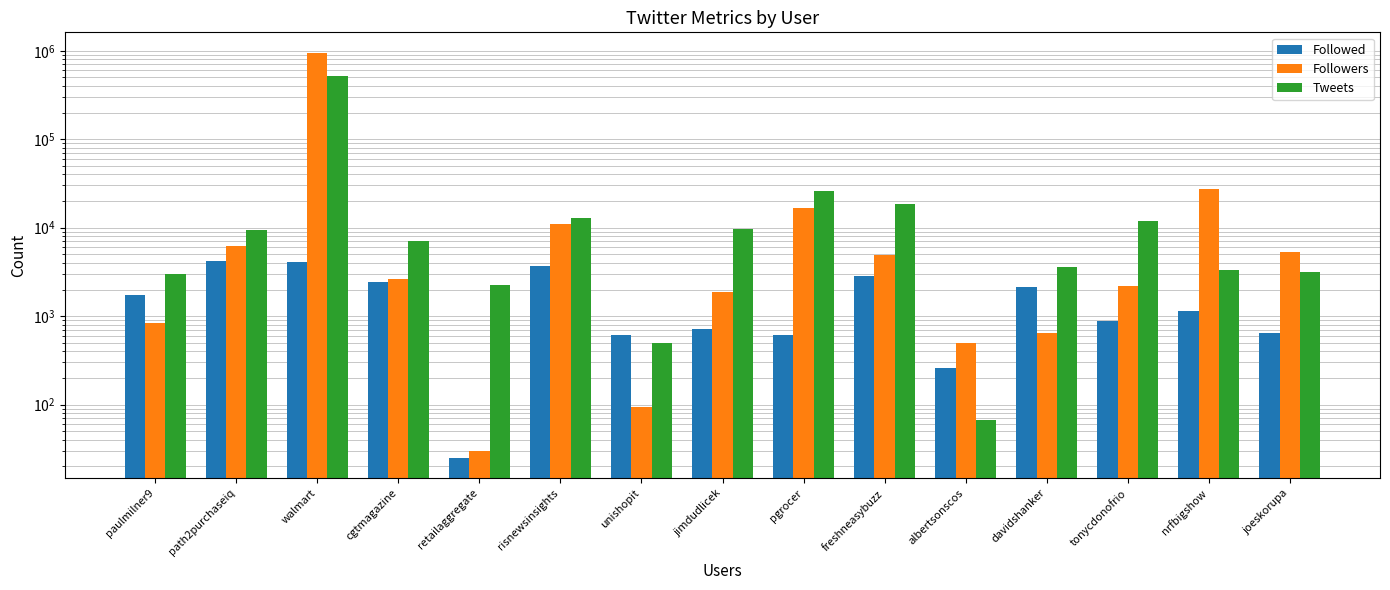

How many data points in Followers are less than 2654?

7